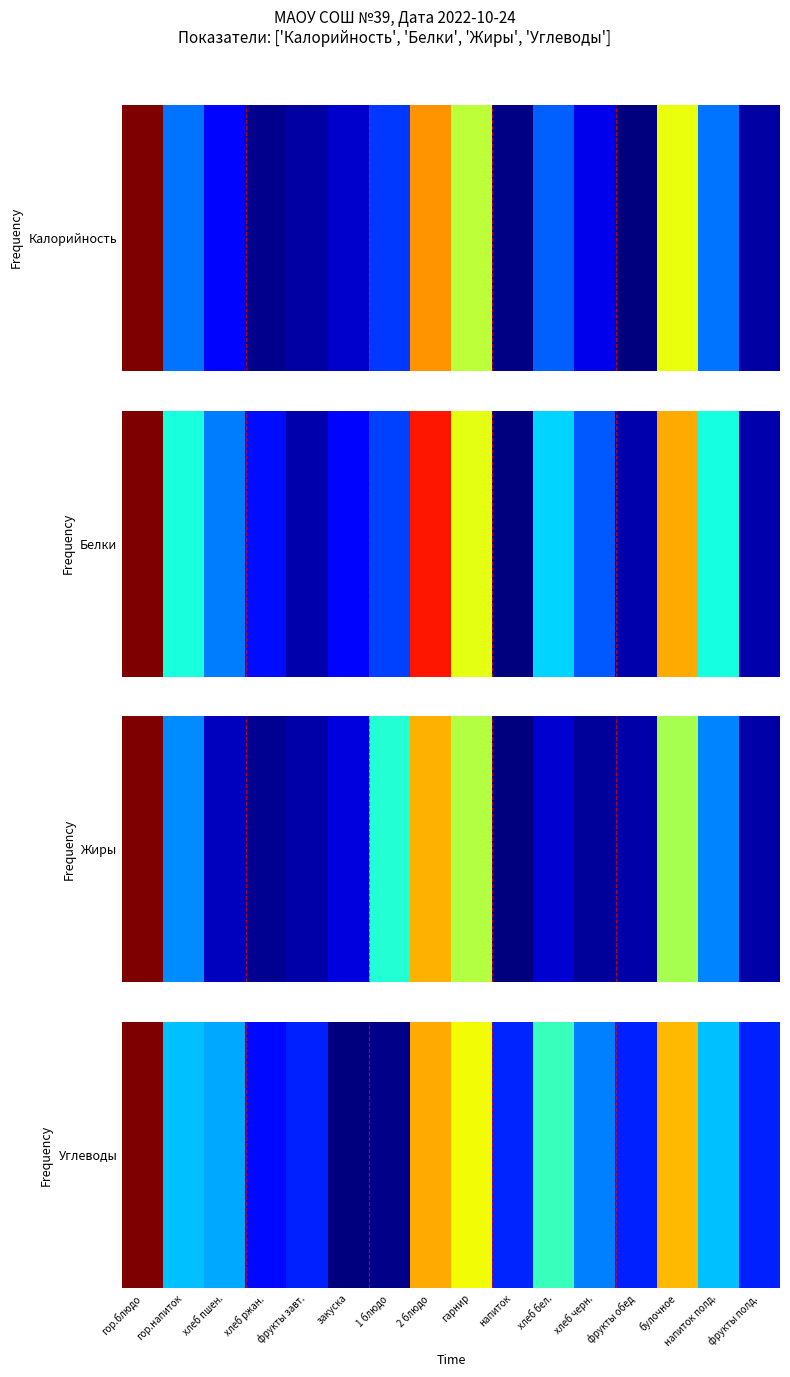

What is the sum of all values?

5.5